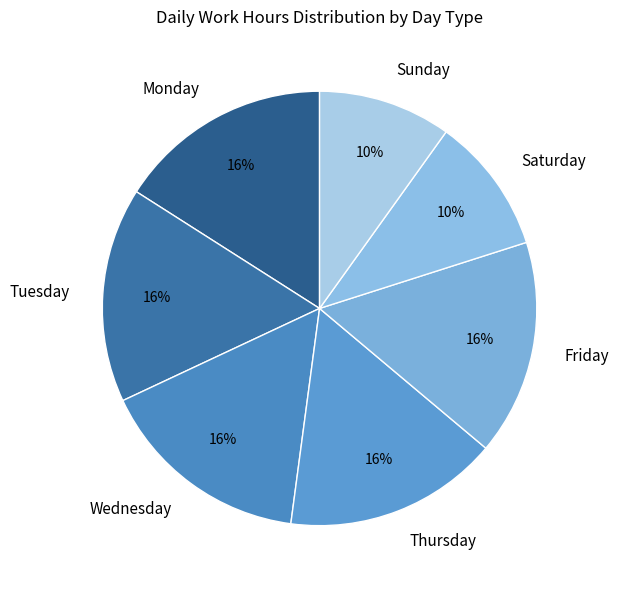

To the nearest percent, what percentage of the pie is Thursday?

16%